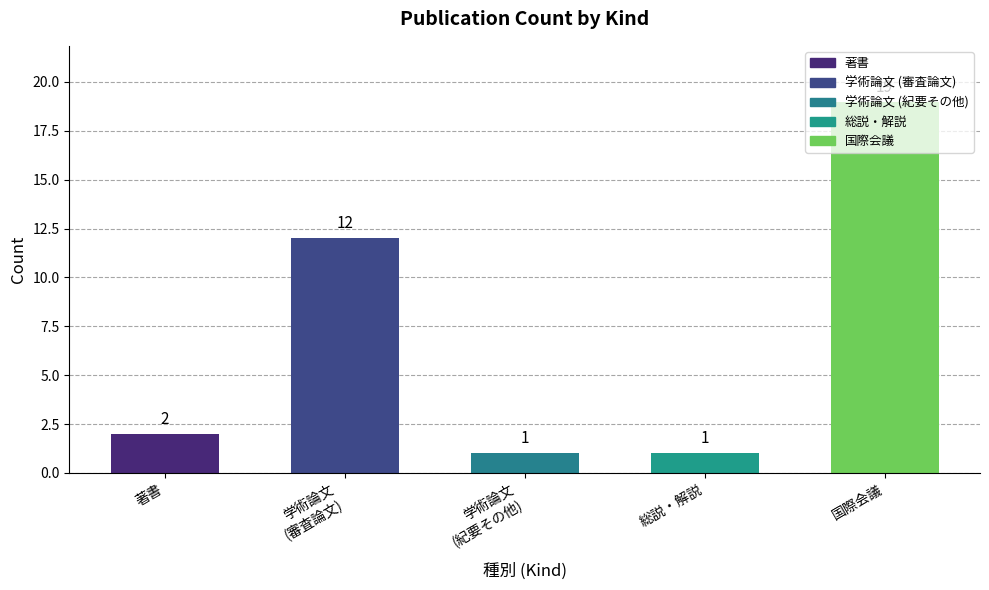

What is the average value?

7